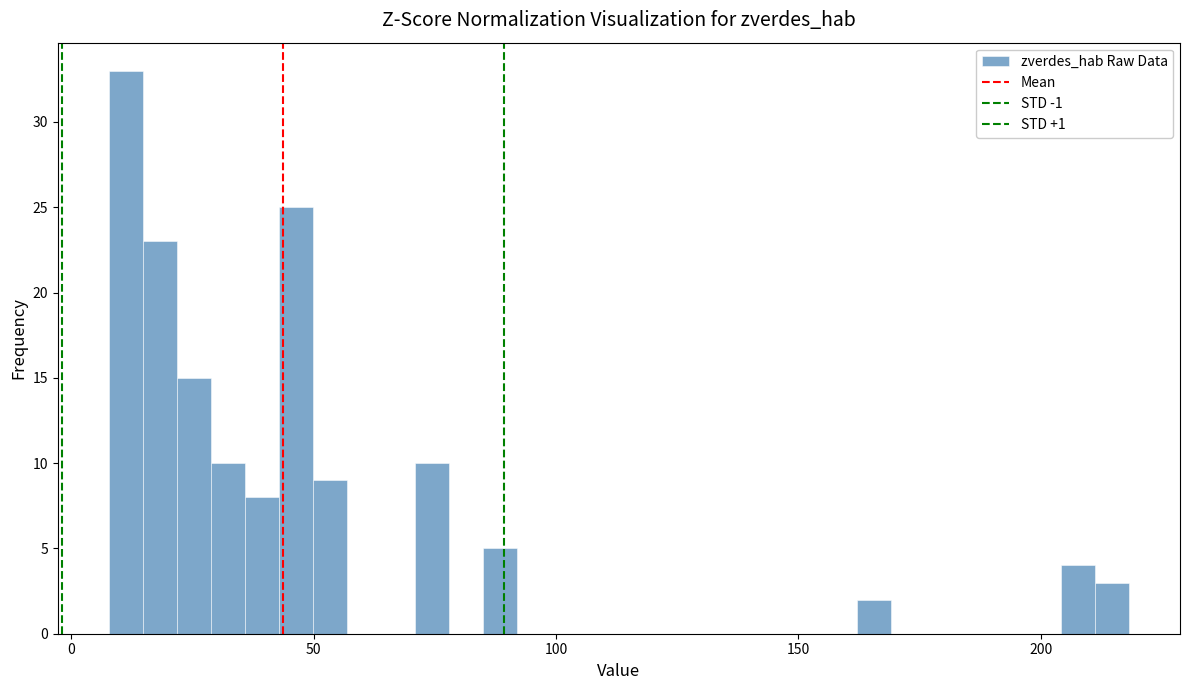

Read against the x-axis, roughly where is the centre of the tallest bar?

10